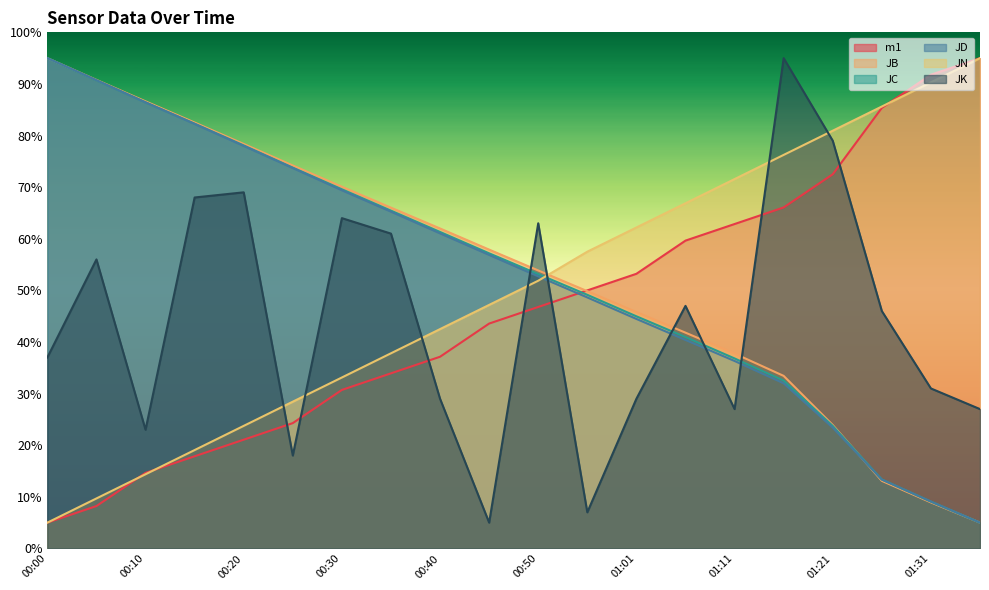

Reading right to left, list all the values displayed in this chart.

m1: 95.0	91.8	85.4	72.5	66.1	62.9	59.6	53.2	50.0	46.8	43.6	37.1	33.9	30.7	24.3	21.1	17.9	14.6	8.2	5.0
JB: 5.0	8.9	13.1	23.9	33.4	37.8	41.8	45.8	49.9	53.9	57.9	62.0	66.0	70.1	74.2	78.4	82.5	86.6	90.8	95.0
JC: 5.0	9.1	13.4	23.7	32.5	36.8	41.0	45.0	49.1	53.1	57.2	61.3	65.4	69.6	73.8	78.1	82.3	86.4	90.7	95.0
JD: 5.0	9.1	13.3	23.4	32.0	36.3	40.4	44.5	48.6	52.7	56.9	61.1	65.3	69.4	73.7	78.0	82.3	86.4	90.7	95.0
JN: 95.0	90.3	85.6	80.9	76.2	71.6	66.9	62.2	57.5	51.9	47.2	42.5	37.8	33.1	28.4	23.7	19.1	14.4	9.7	5.0
JK: 27.0	31.0	46.0	79.0	95.0	27.0	47.0	29.0	7.0	63.0	5.0	29.0	61.0	64.0	18.0	69.0	68.0	23.0	56.0	37.0